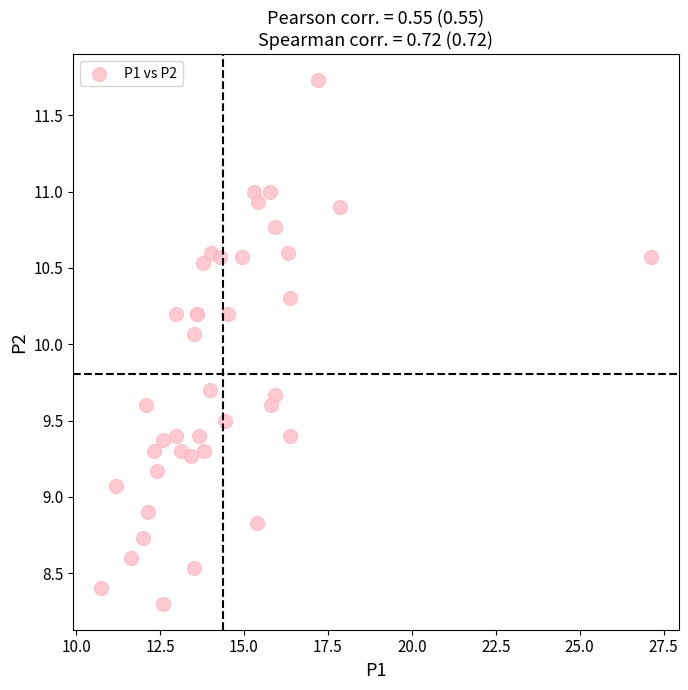

What Y value in the scatter plot is closest to 10?

10.1